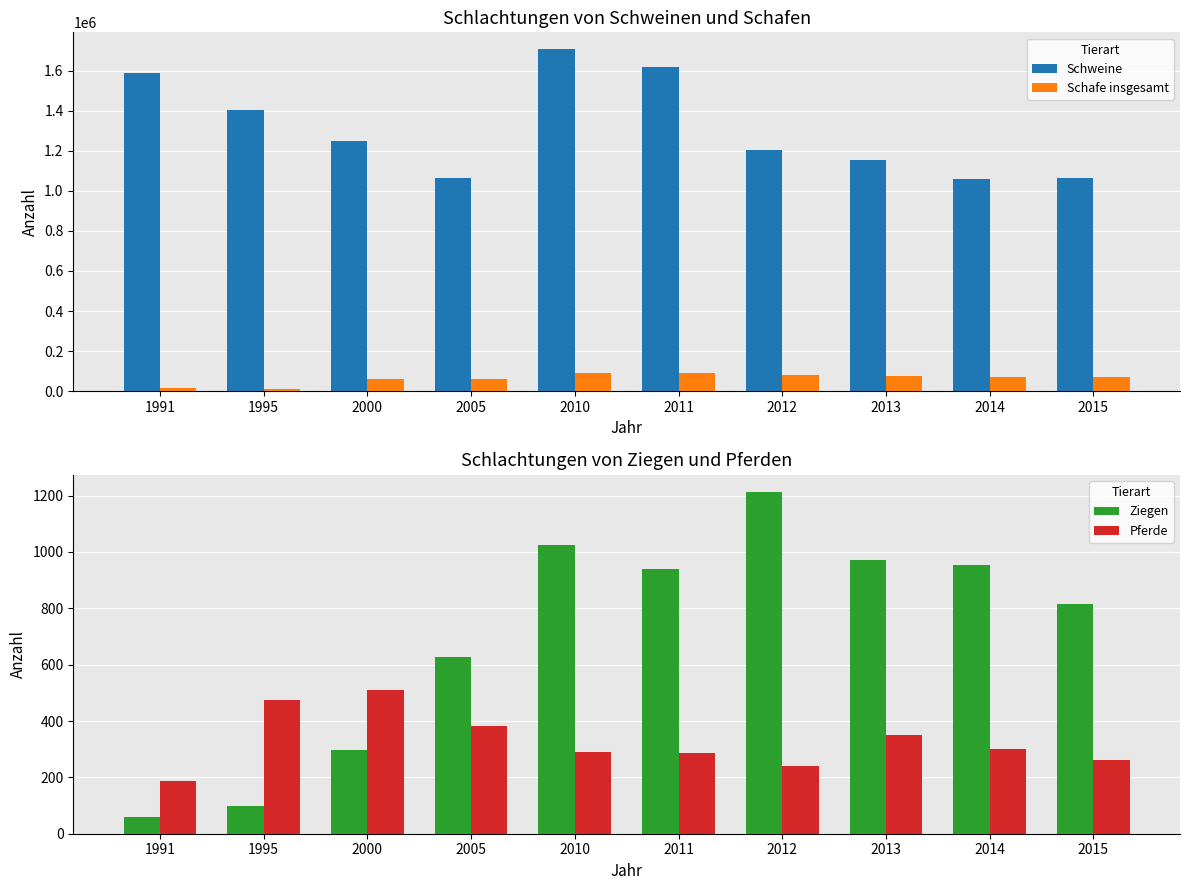

Read the Ziegen value at 2000.

297